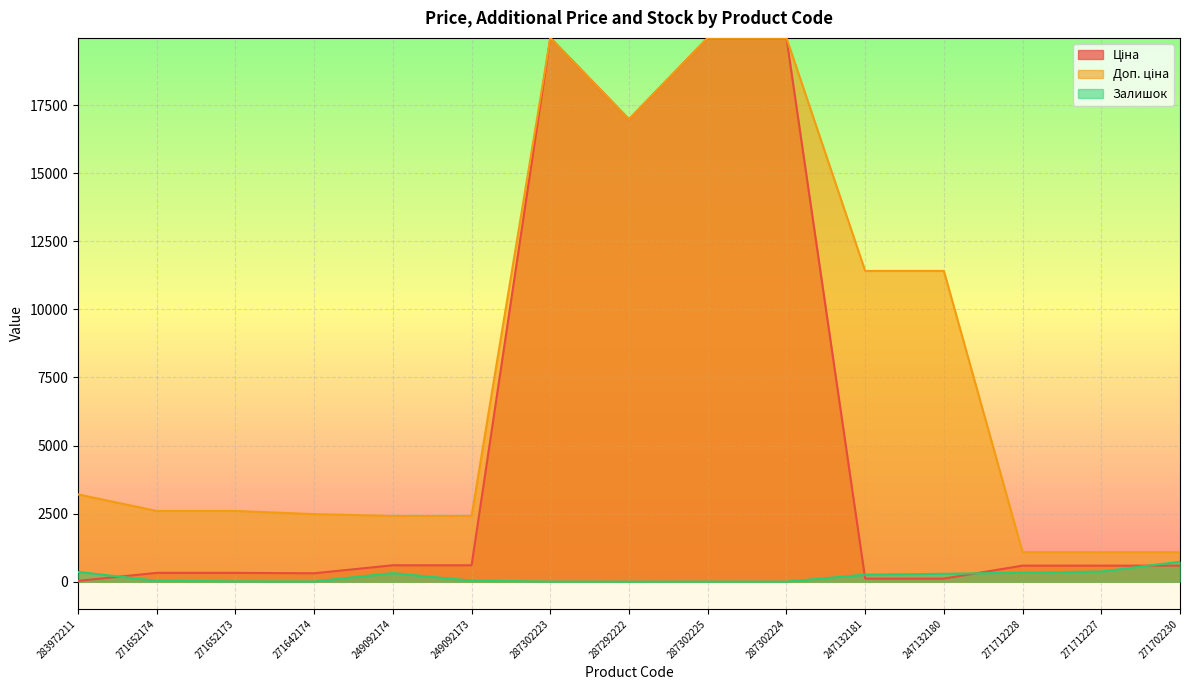

What is the label of the 6th point from the left?

249092173